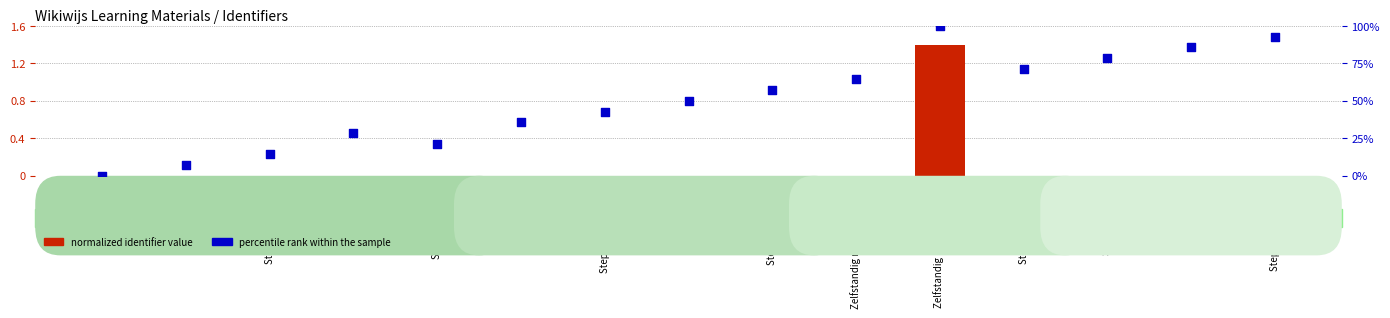

What are all the series names shown in the legend?

normalized identifier value, percentile rank within the sample